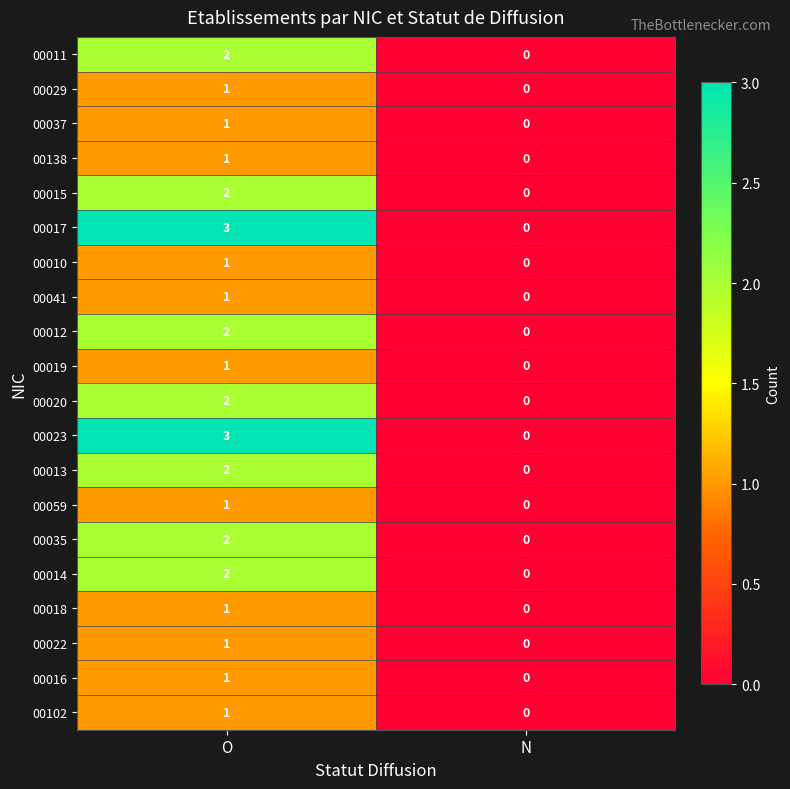

List the labels in order of 00014 value, smallest first.

N, O